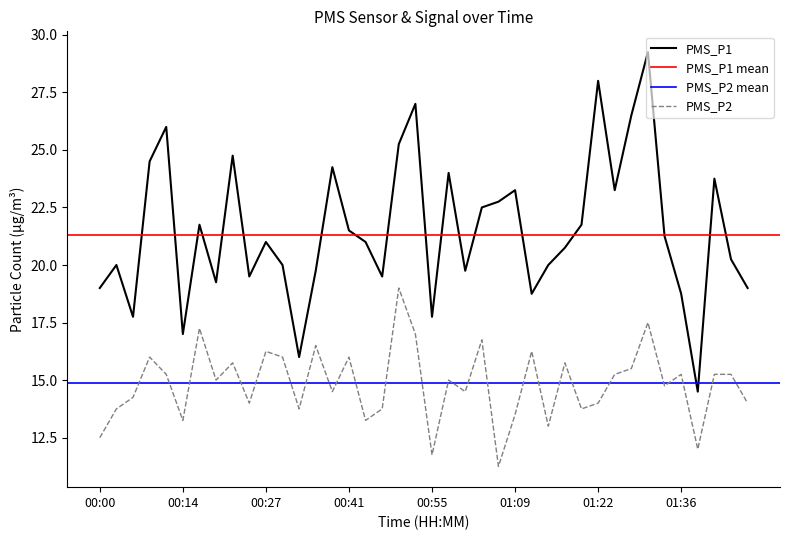

Reading left to right, list all the values displayed in this chart.

PMS_P1: 19.0	20.0	17.8	24.5	26.0	17.0	21.8	19.2	24.8	19.5	21.0	20.0	16.0	19.8	24.2	21.5	21.0	19.5	25.2	27.0	17.8	24.0	19.8	22.5	22.8	23.2	18.8	20.0	20.8	21.8	28.0	23.2	26.5	29.2	21.2	18.8	14.5	23.8	20.2	19.0
PMS_P2: 12.5	13.8	14.2	16.0	15.2	13.2	17.2	15.0	15.8	14.0	16.2	16.0	13.8	16.5	14.5	16.0	13.2	13.8	19.0	17.0	11.8	15.0	14.5	16.8	11.2	13.5	16.2	13.0	15.8	13.8	14.0	15.2	15.5	17.5	14.8	15.2	12.0	15.2	15.2	14.0